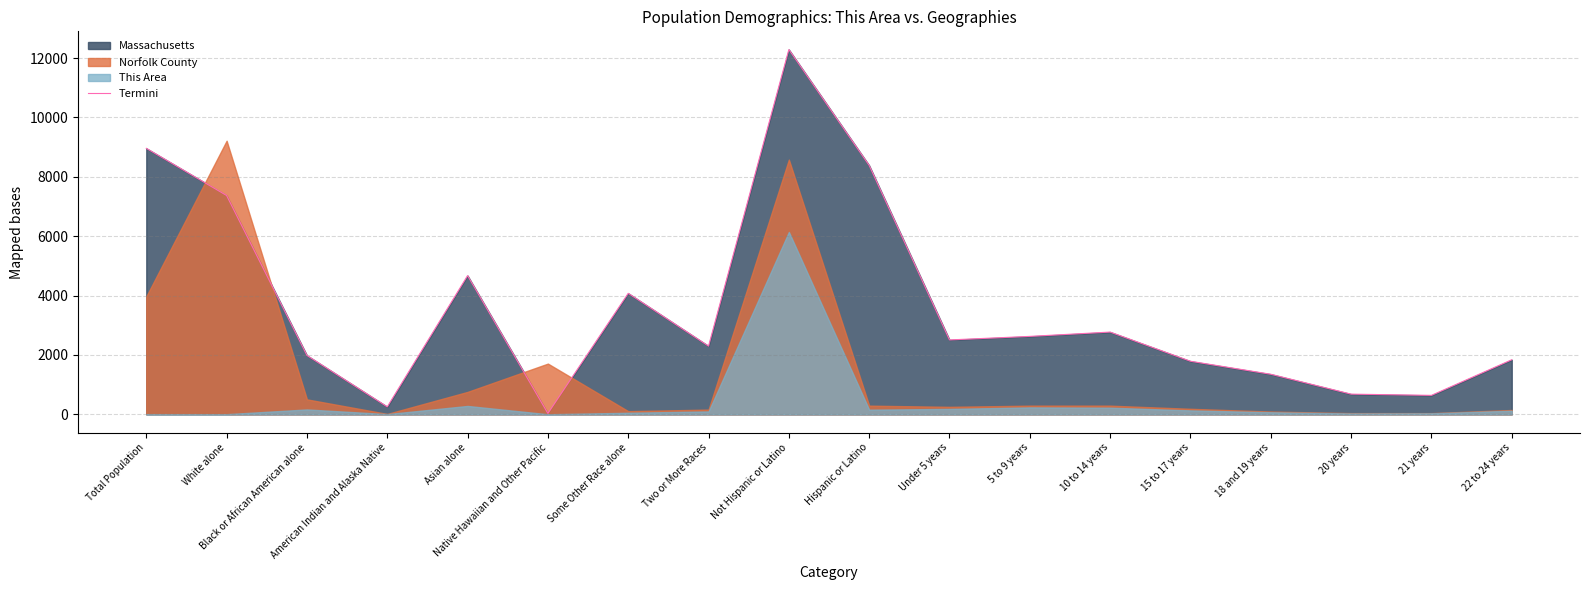

Which label corresponds to the smallest value in the chart?

Native Hawaiian and Other Pacific